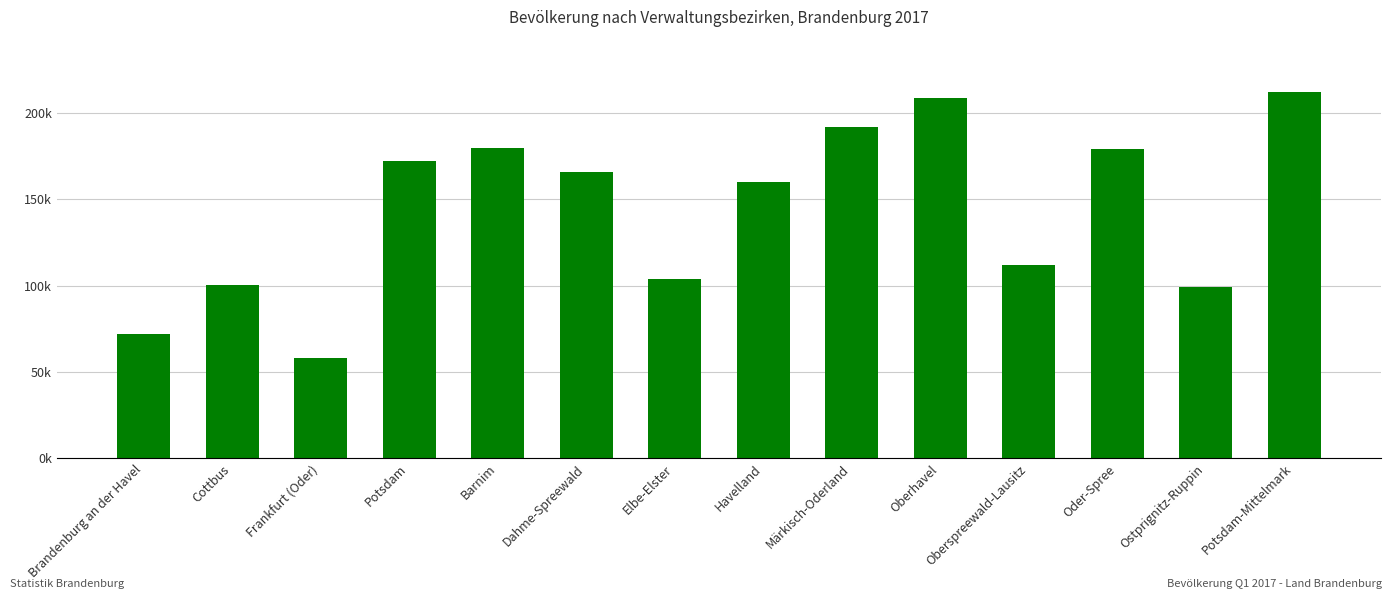

Which has a higher value, Potsdam or Oberhavel?

Oberhavel